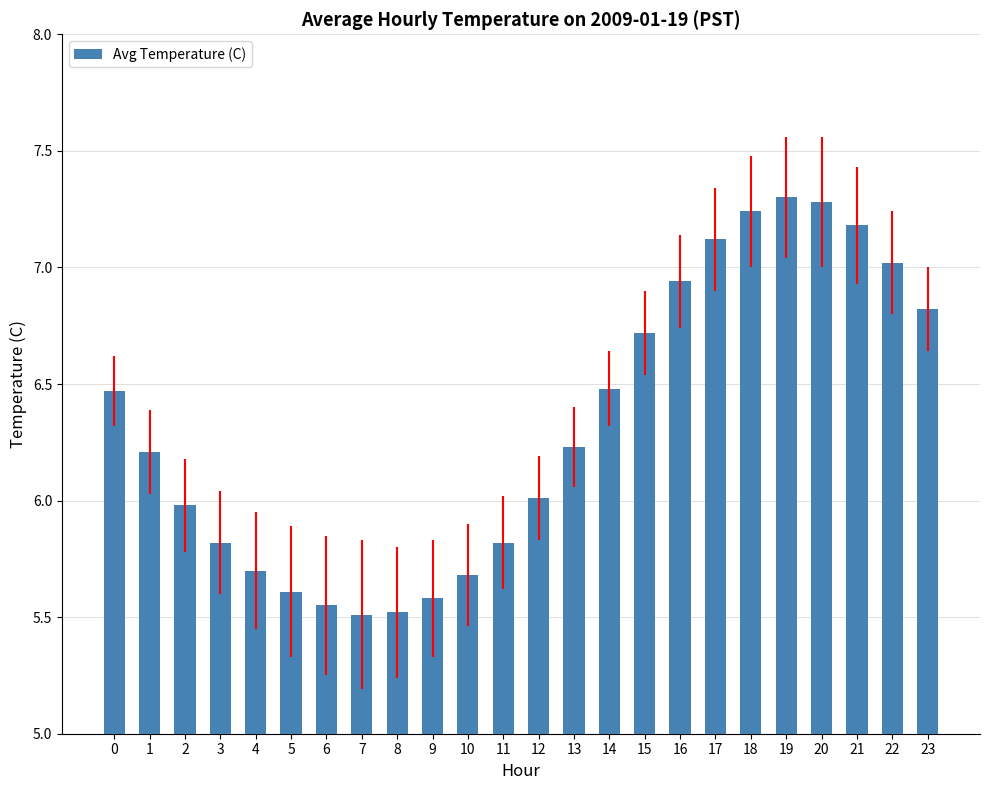

Does the chart contain any negative values?

No